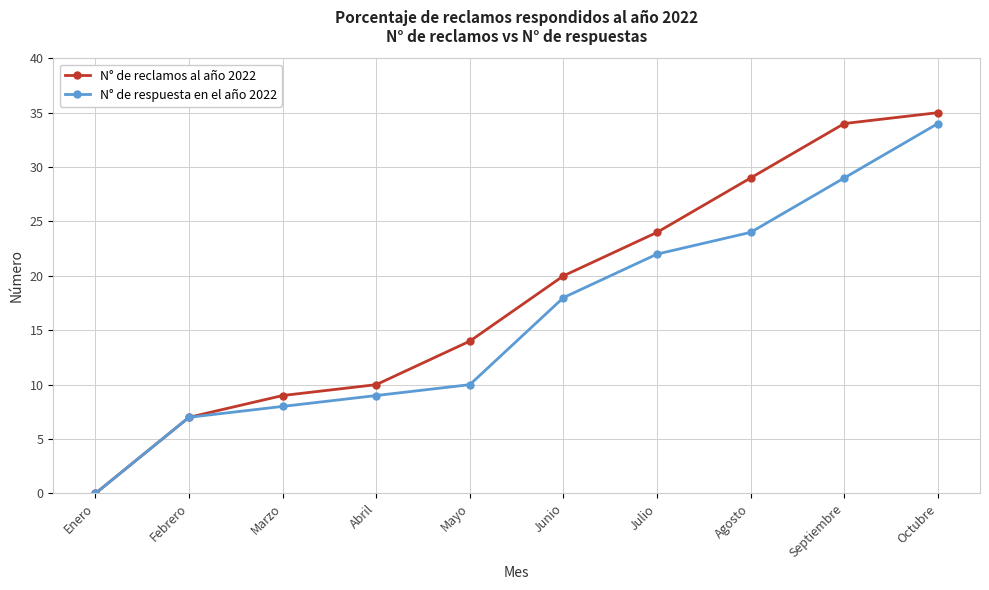

List the series in order of their overall mean, lowest first.

N° de respuesta en el año 2022, N° de reclamos al año 2022